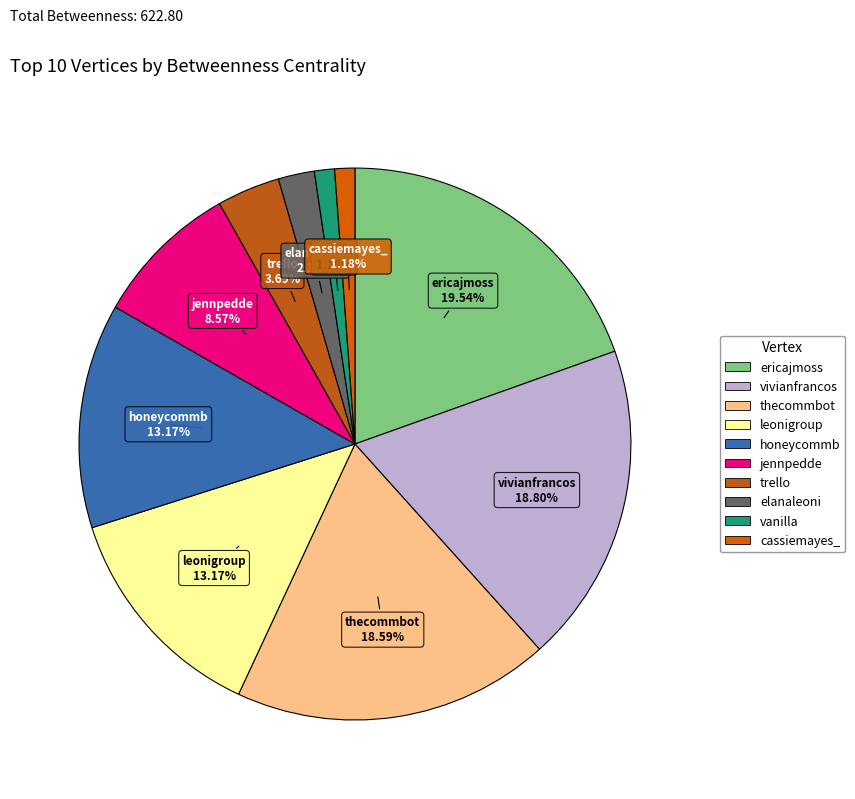

What is the largest slice in the pie chart?

ericajmoss